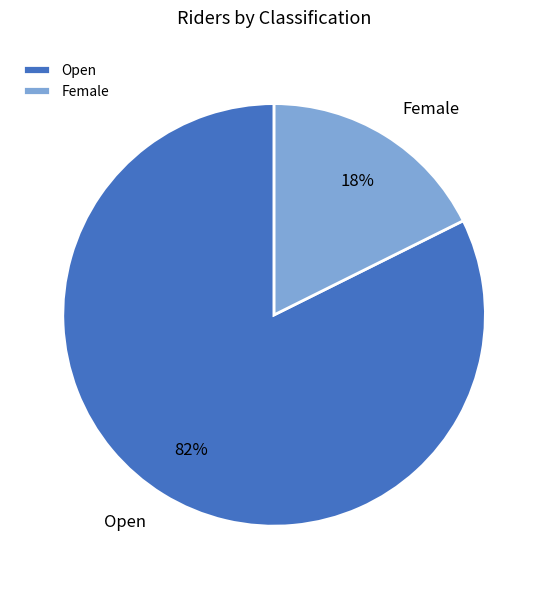

Rank the categories by value from lowest to highest.

Female, Open